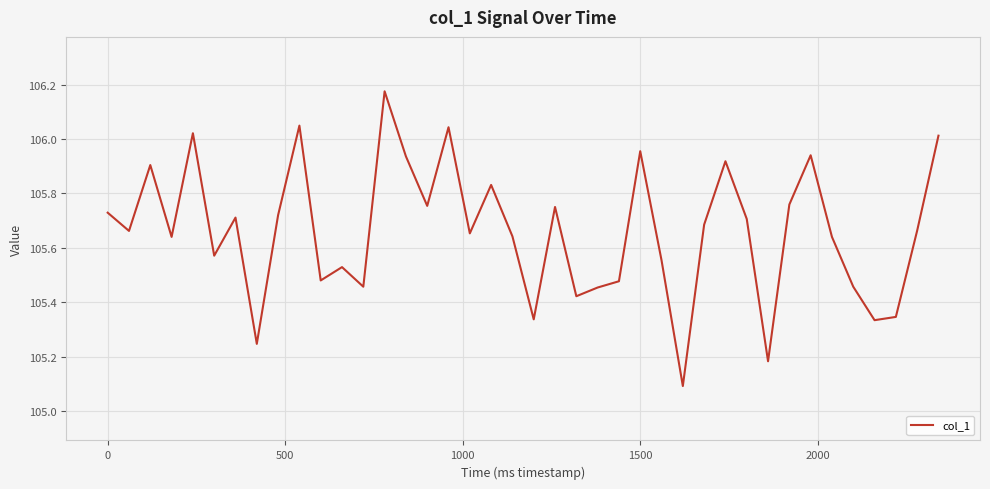

What is the difference between the maximum and minimum values?

1.1